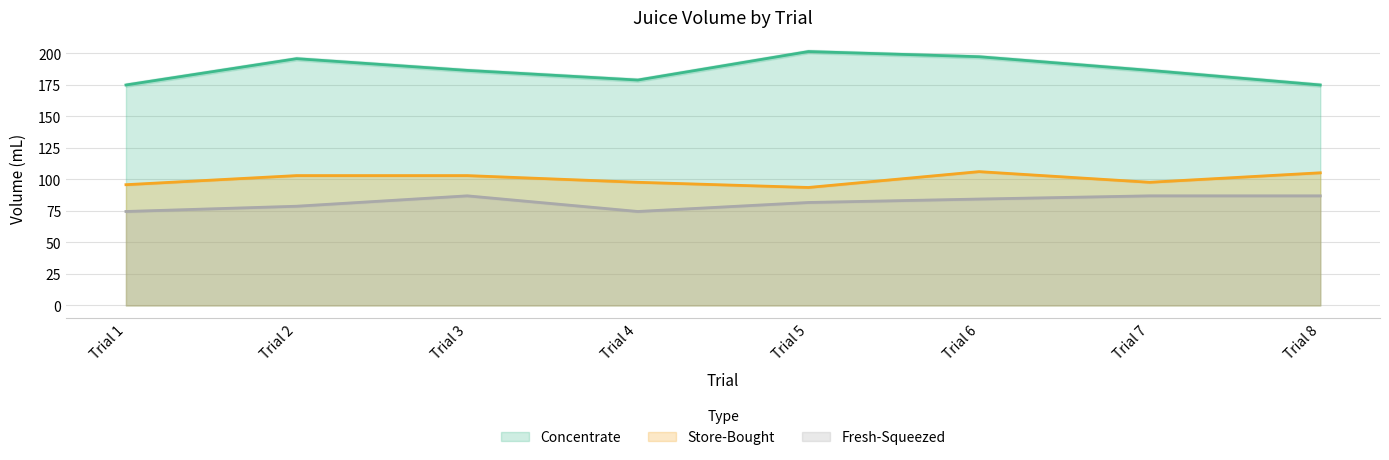

What is the value of the Fresh-Squeezed point at the 4th from the left?

74.5